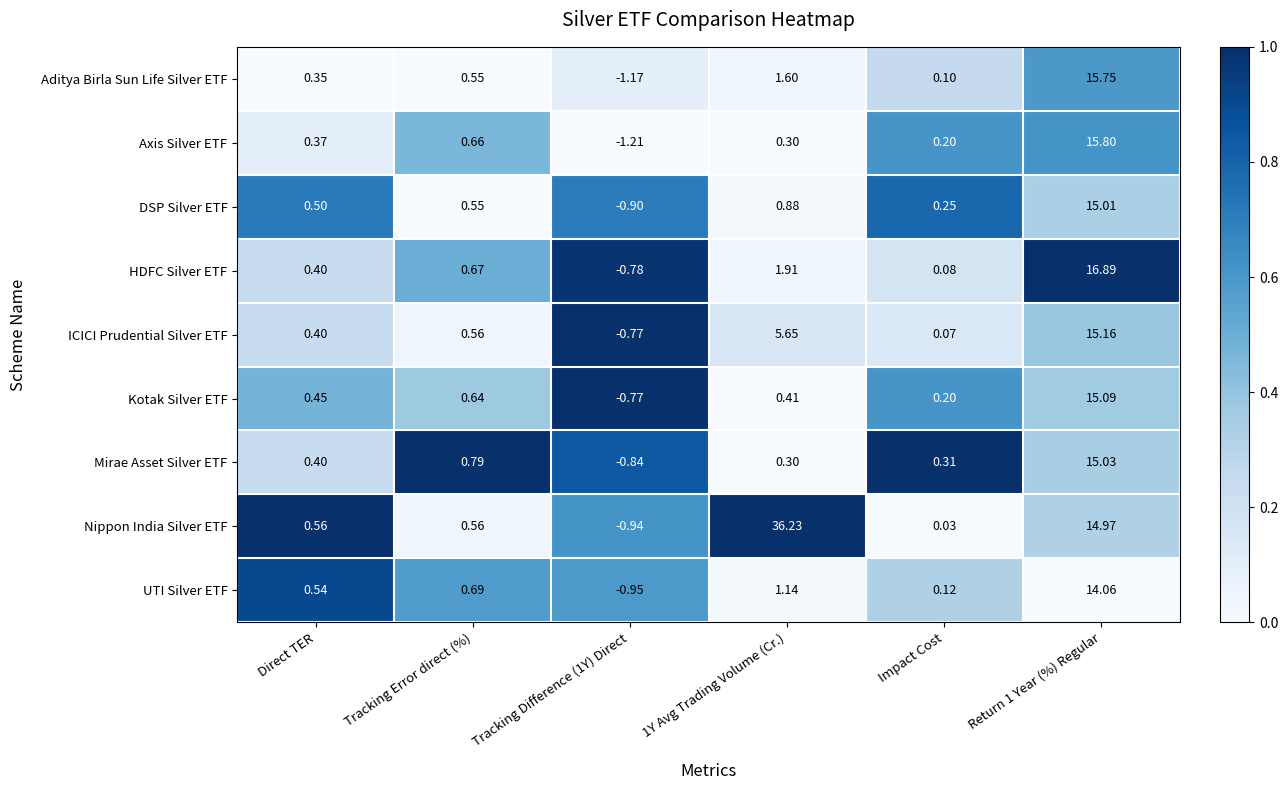

Where does the Axis Silver ETF series first go above 0?

Direct TER